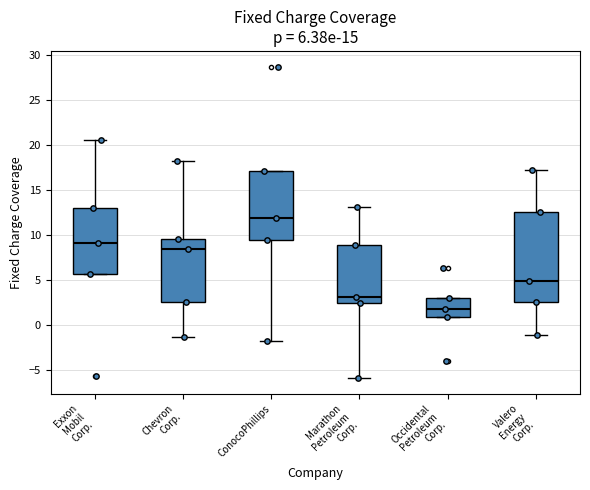

Which box has the highest median line?

ConocoPhillips